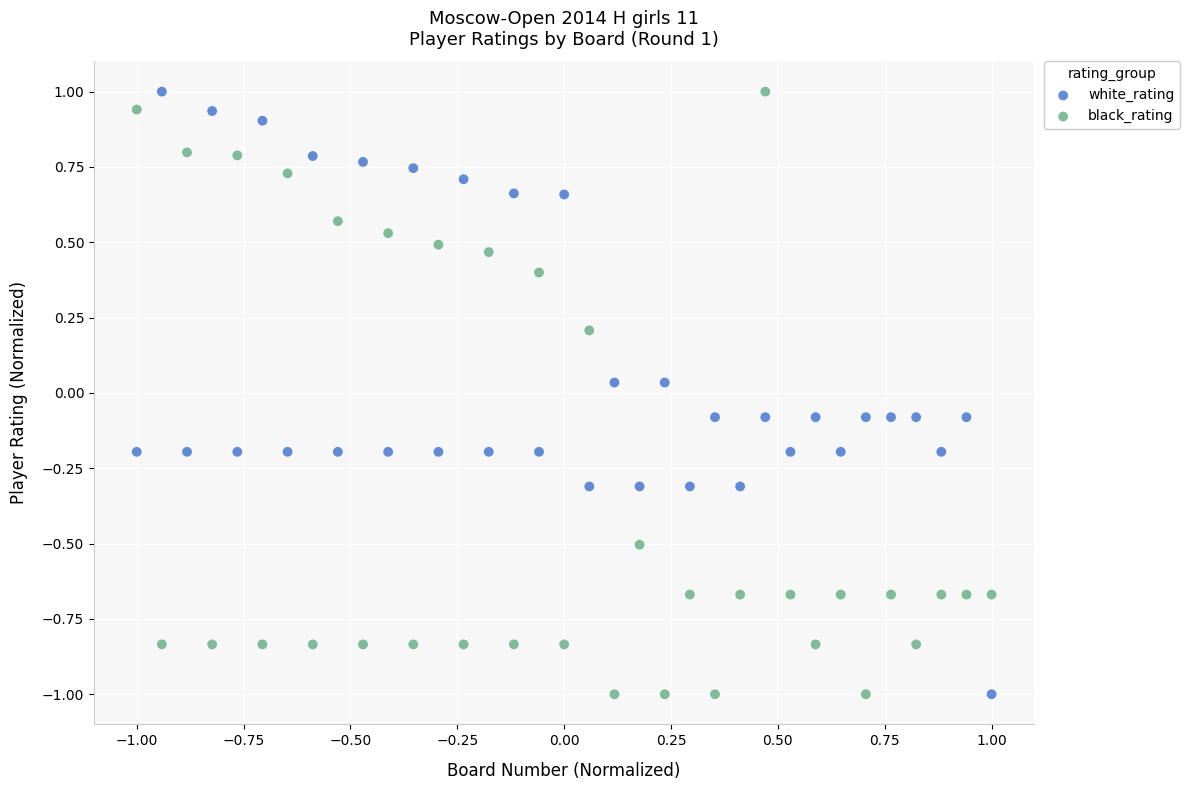

Across all data points, what is the range of Y values (max minus min)?

2.0